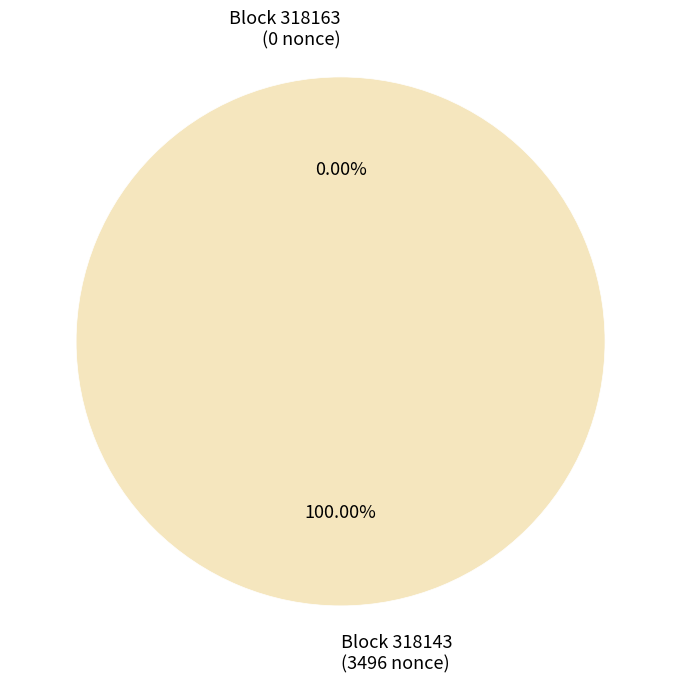

How much of the chart is everything except 318163?

100.0%